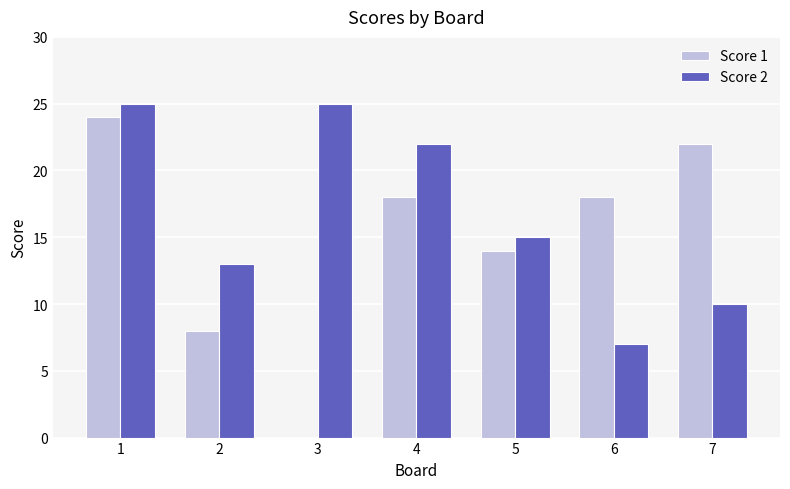

Reading right to left, list all the values displayed in this chart.

Score 1: 7=22	6=18	5=14	4=18	3=0	2=8	1=24
Score 2: 7=10	6=7	5=15	4=22	3=25	2=13	1=25